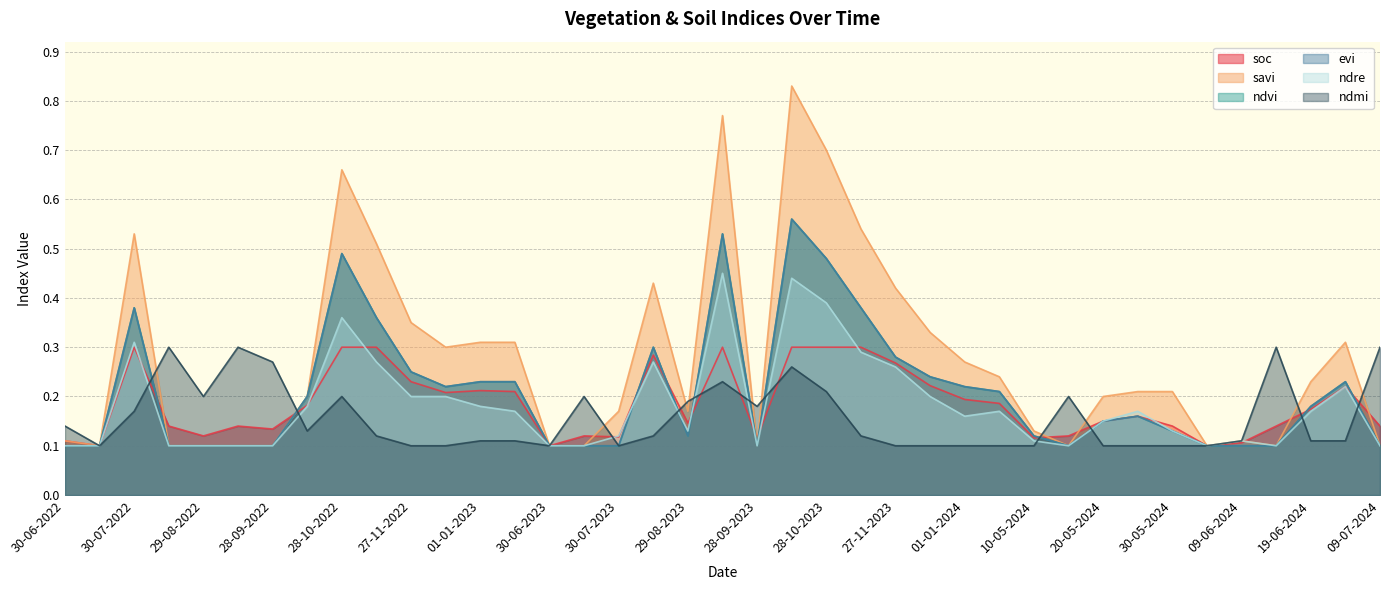

Which has a higher value, 13-10-2023 or 30-07-2023?

13-10-2023